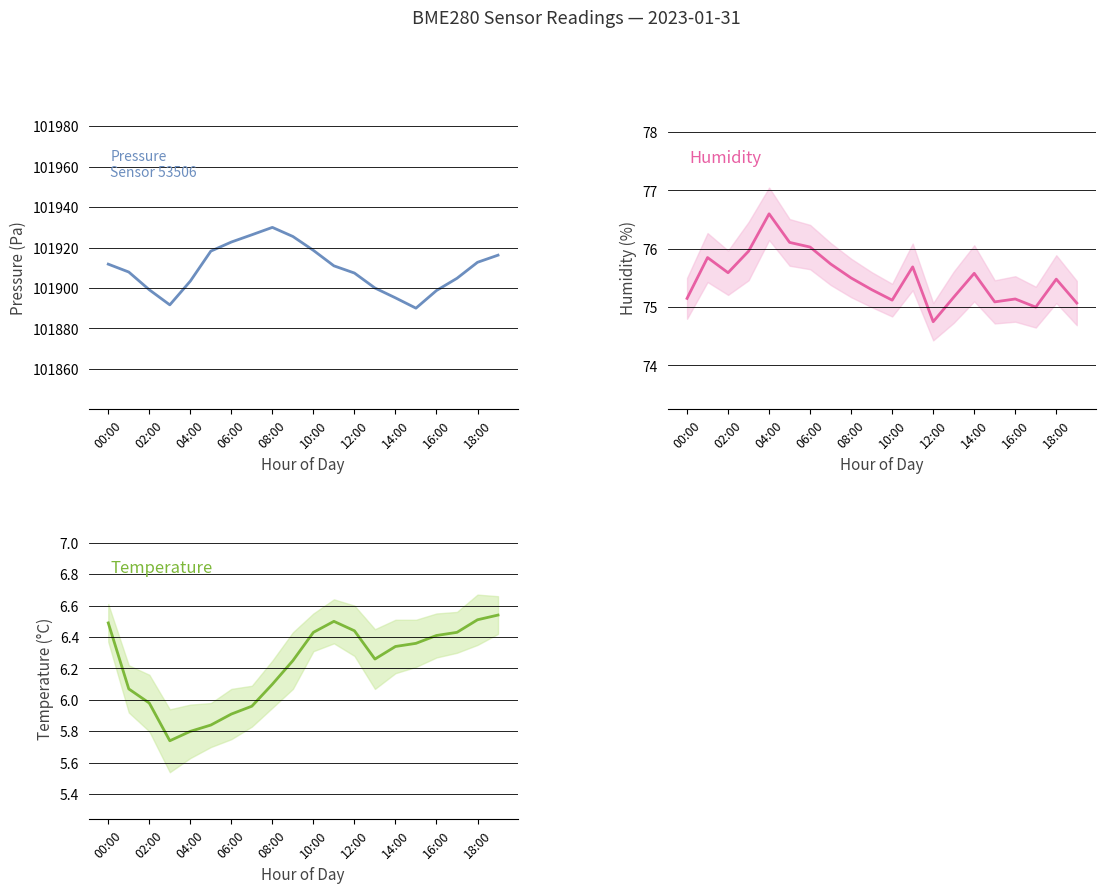

Read the temperature value at 10:00.

6.4